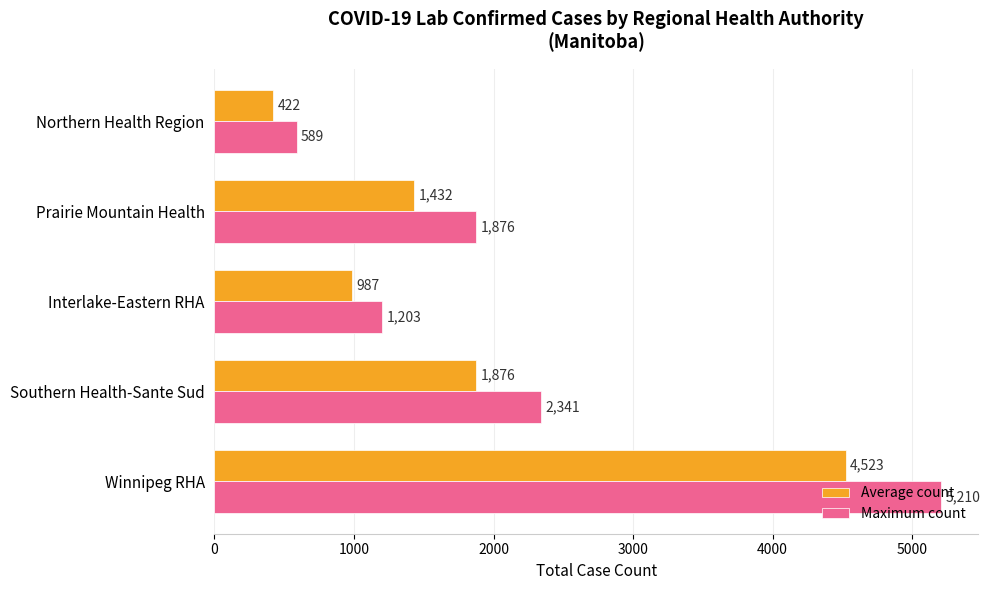

Which series has the largest total across all categories?

Maximum count